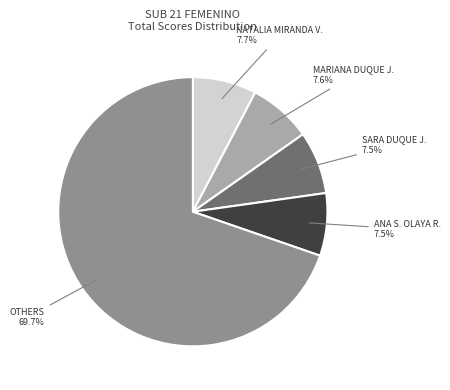

Is there any slice that represents more than half of the pie?

Yes